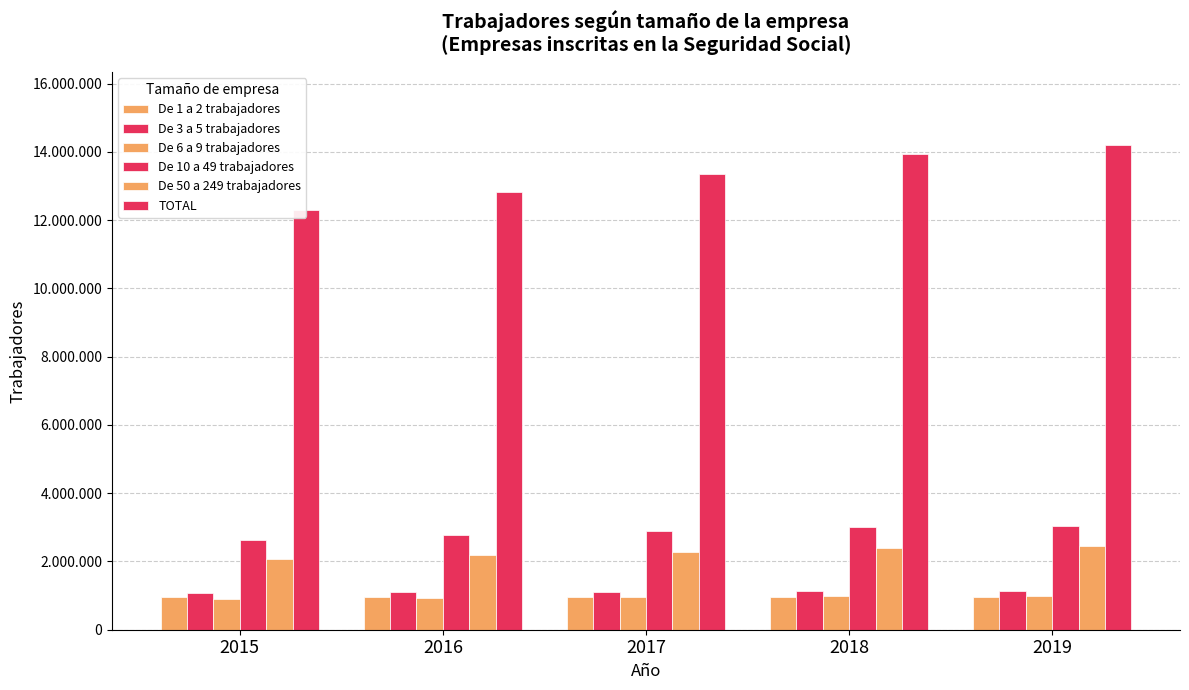

Which label corresponds to the largest value in the chart?

2019